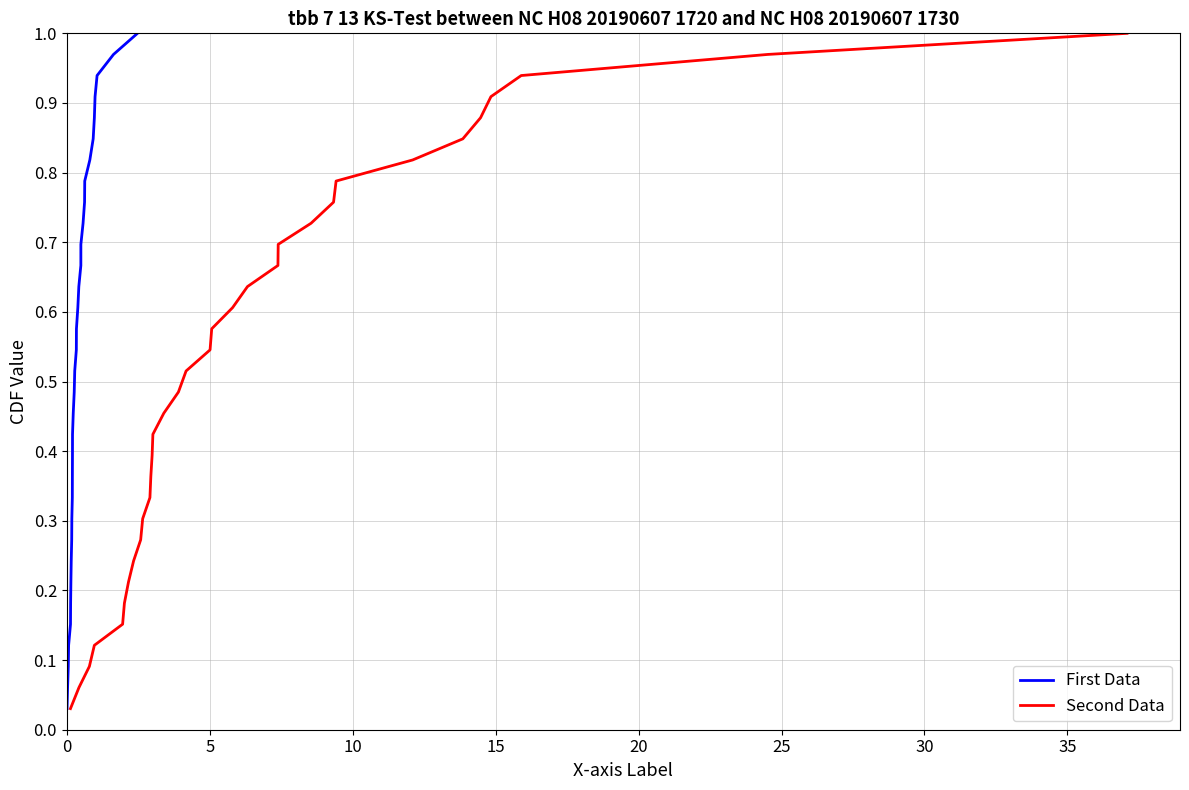

Which series has the largest range (max minus min)?

First Data